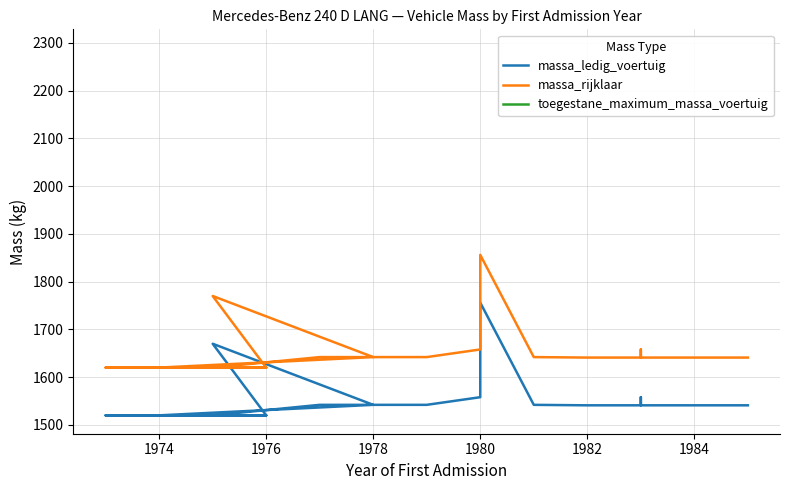

Is the value of massa_rijklaar at 1974 greater than the value of toegestane_maximum_massa_voertuig at 10?

No